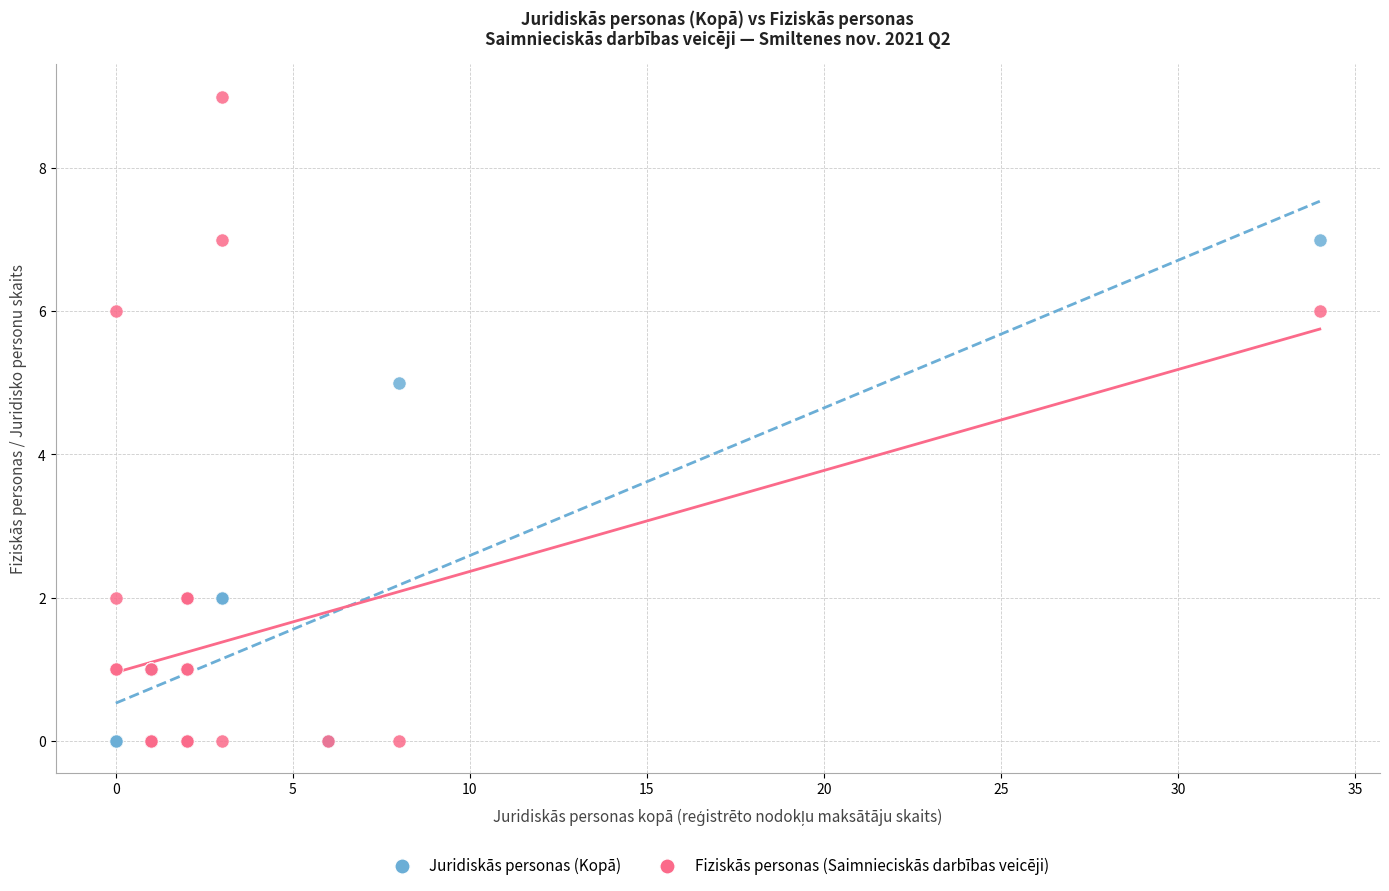

Which series has the widest spread of Y values?

Fiziskās personas (Saimnieciskās darbības veicēji)